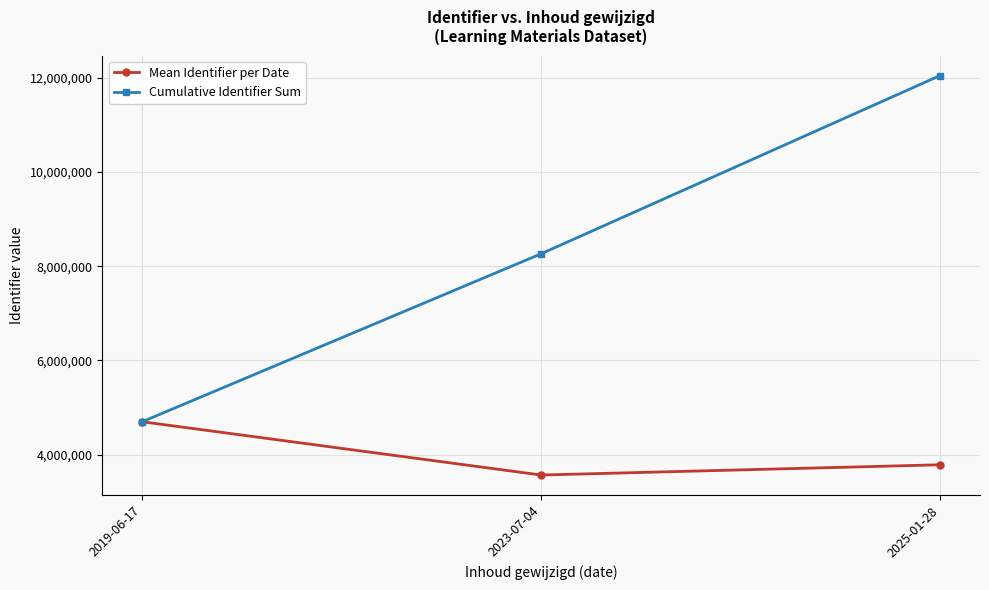

What position from the left is 2025-01-28?

3